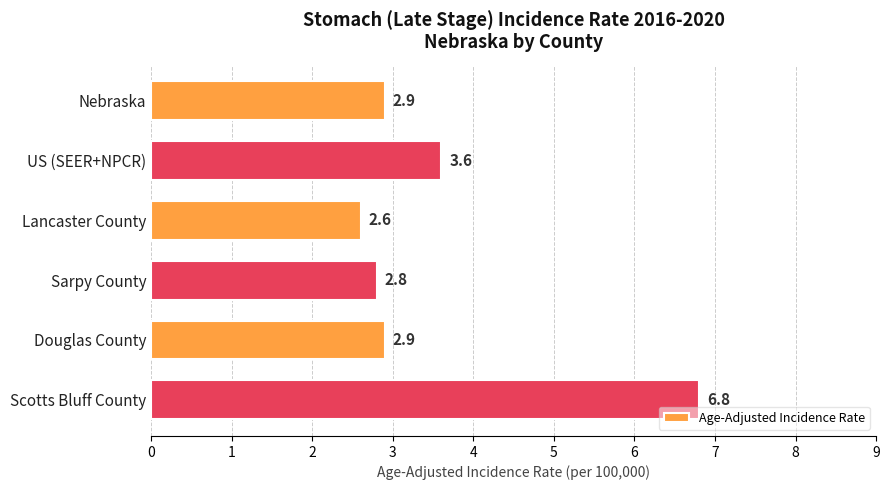

Approximately how many times larger is the value at Douglas County compared to Scotts Bluff County?

0.4